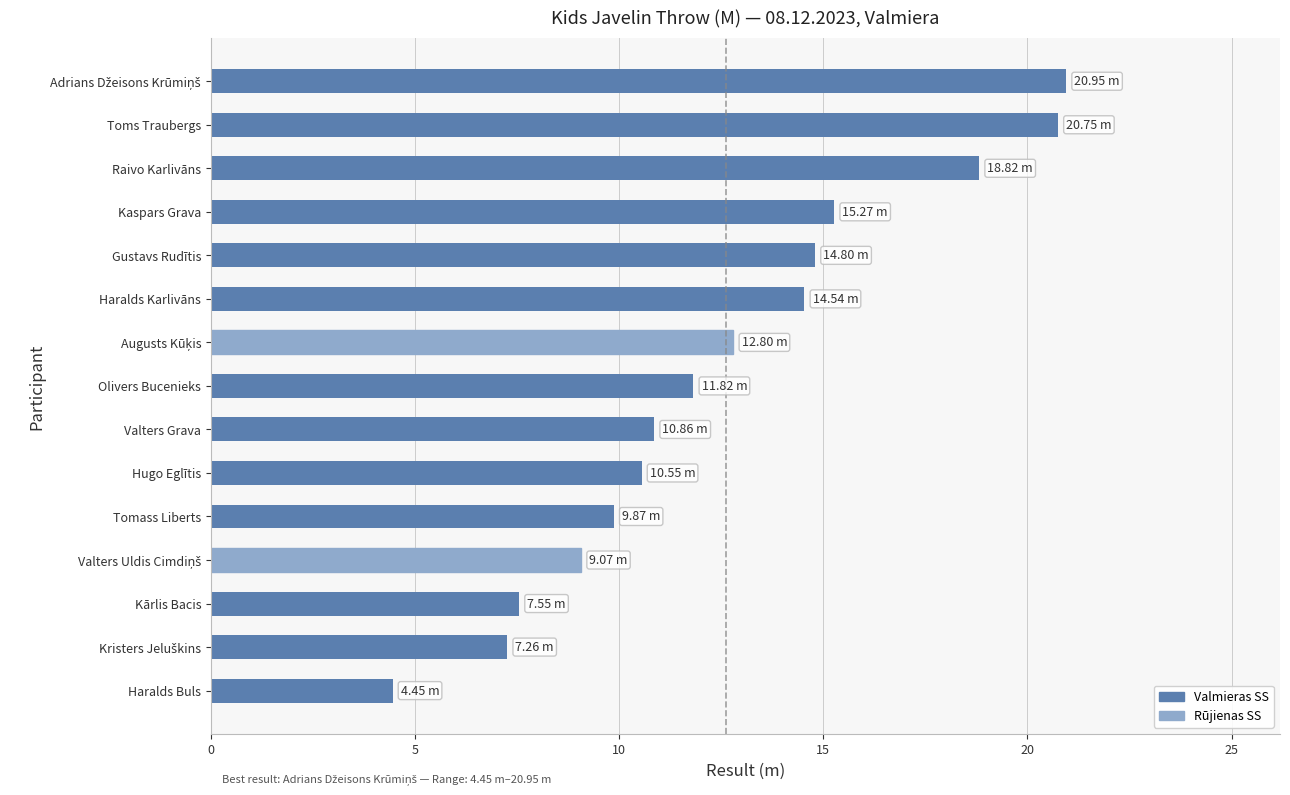

What is the difference between the maximum and minimum values?

16.5